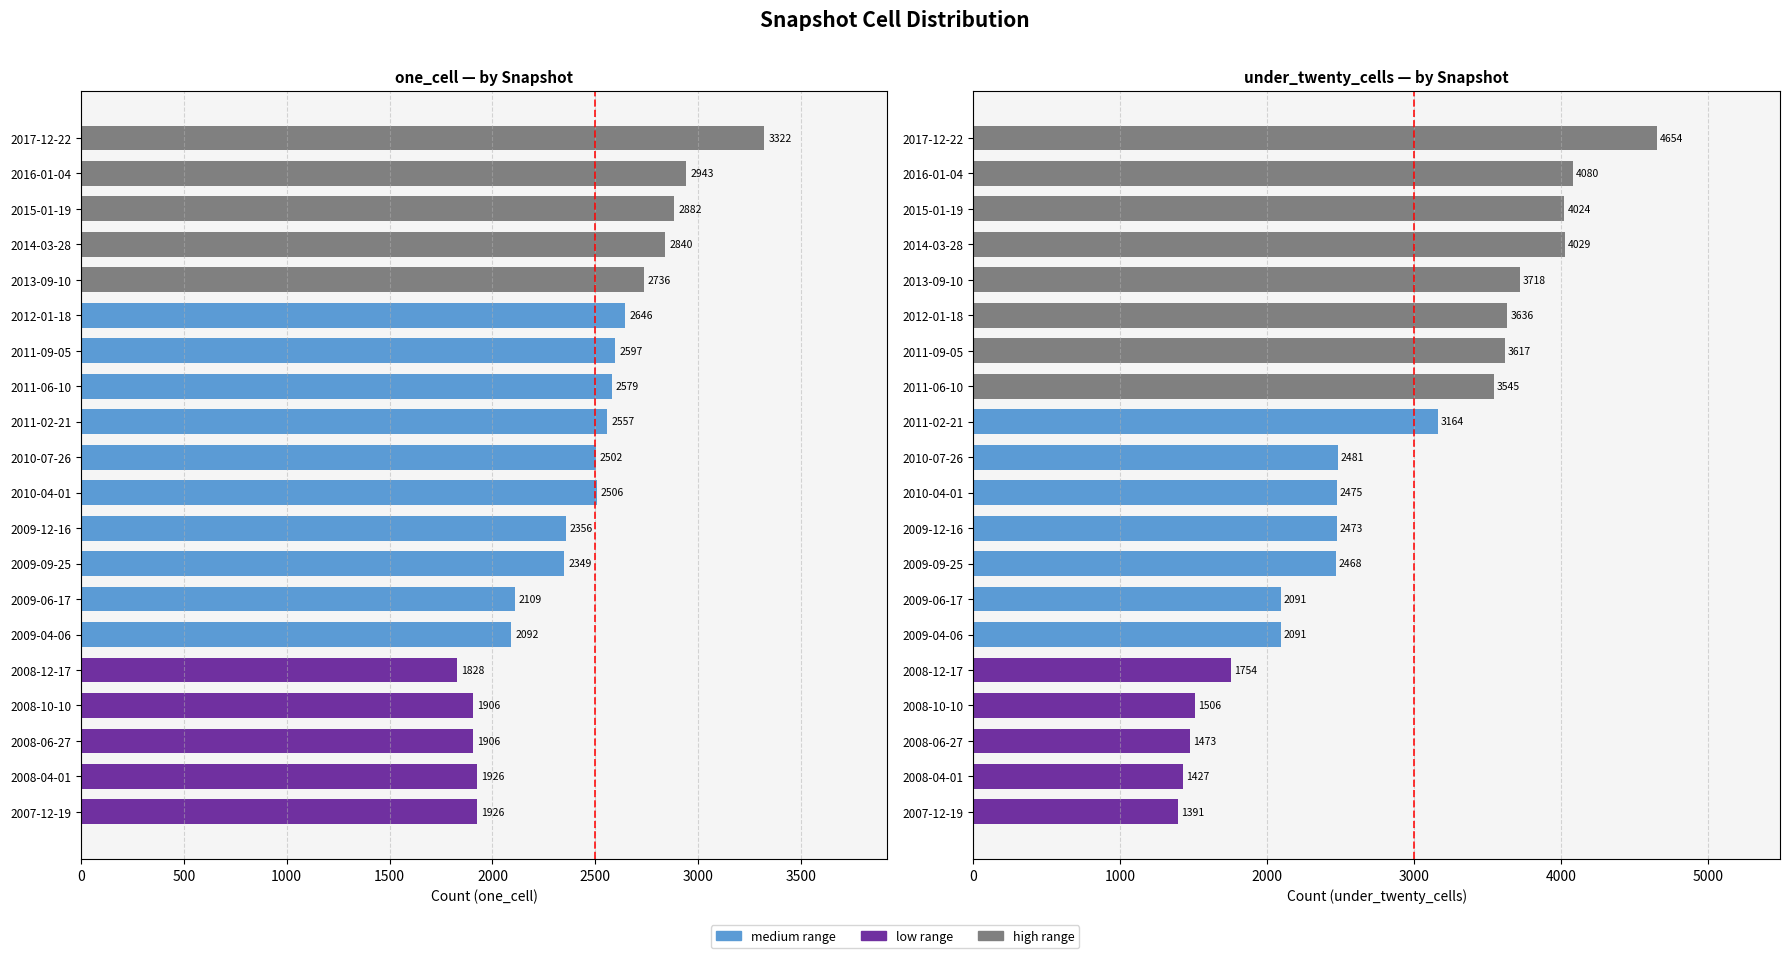

The one_cell series shows 3232 at 2009-09-25. True or false?

False